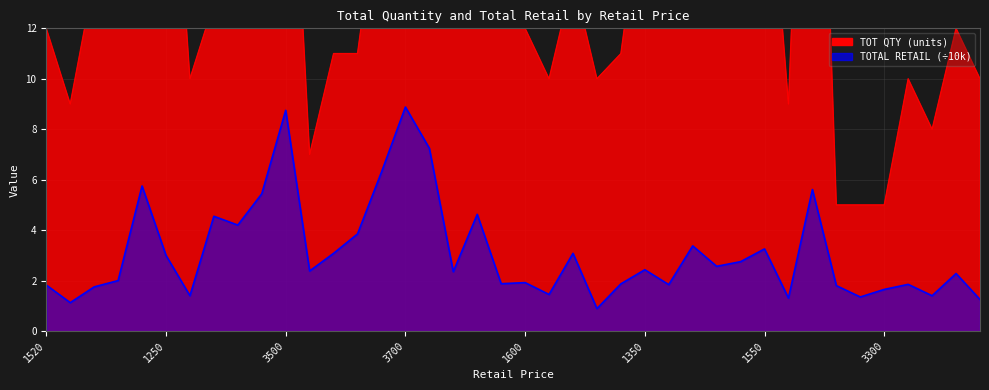

Reading left to right, extract all data points from this chart.

TOT QTY: 12.0	9.0	14.0	16.0	25.0	24.0	10.0	13.0	12.0	17.0	25.0	7.0	11.0	11.0	18.0	24.0	21.0	24.0	25.0	15.0	12.0	10.0	14.0	10.0	11.0	18.0	16.0	27.0	19.0	22.0	21.0	9.0	33.0	5.0	5.0	5.0	10.0	8.0	12.0	10.0
TOTAL RETAIL: 1.8	1.1	1.8	2.0	5.8	3.0	1.4	4.5	4.2	5.4	8.8	2.4	3.1	3.9	6.3	8.9	7.2	2.4	4.6	1.9	1.9	1.4	3.1	0.9	1.9	2.4	1.8	3.4	2.6	2.8	3.3	1.3	5.6	1.8	1.4	1.6	1.9	1.4	2.3	1.2